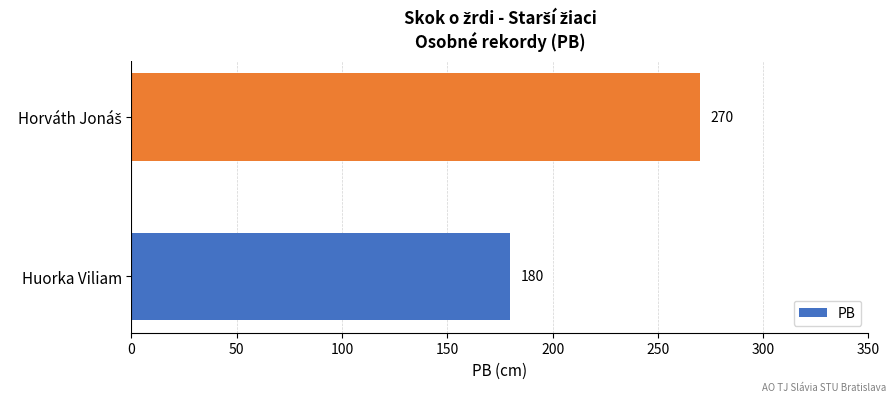

Are the bars horizontal?

Yes